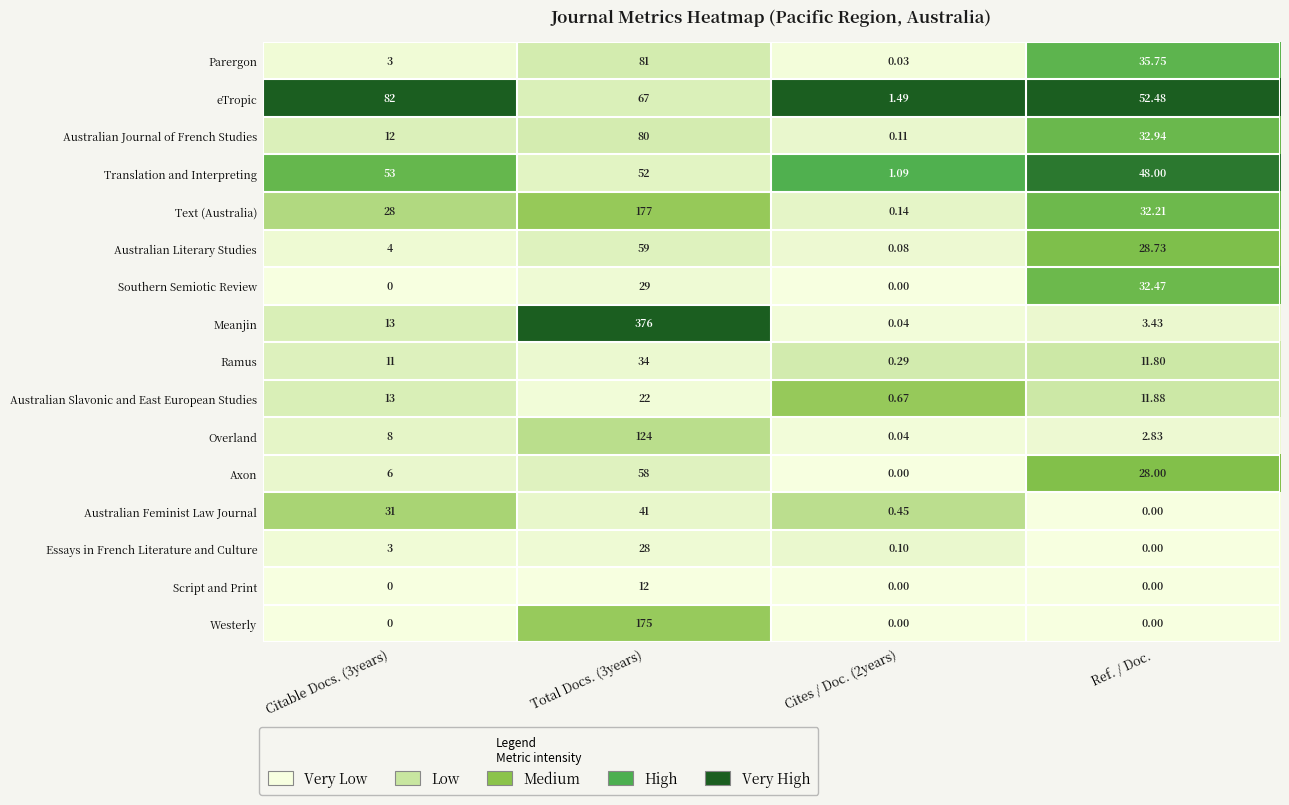

How many categories are shown in the chart?

4